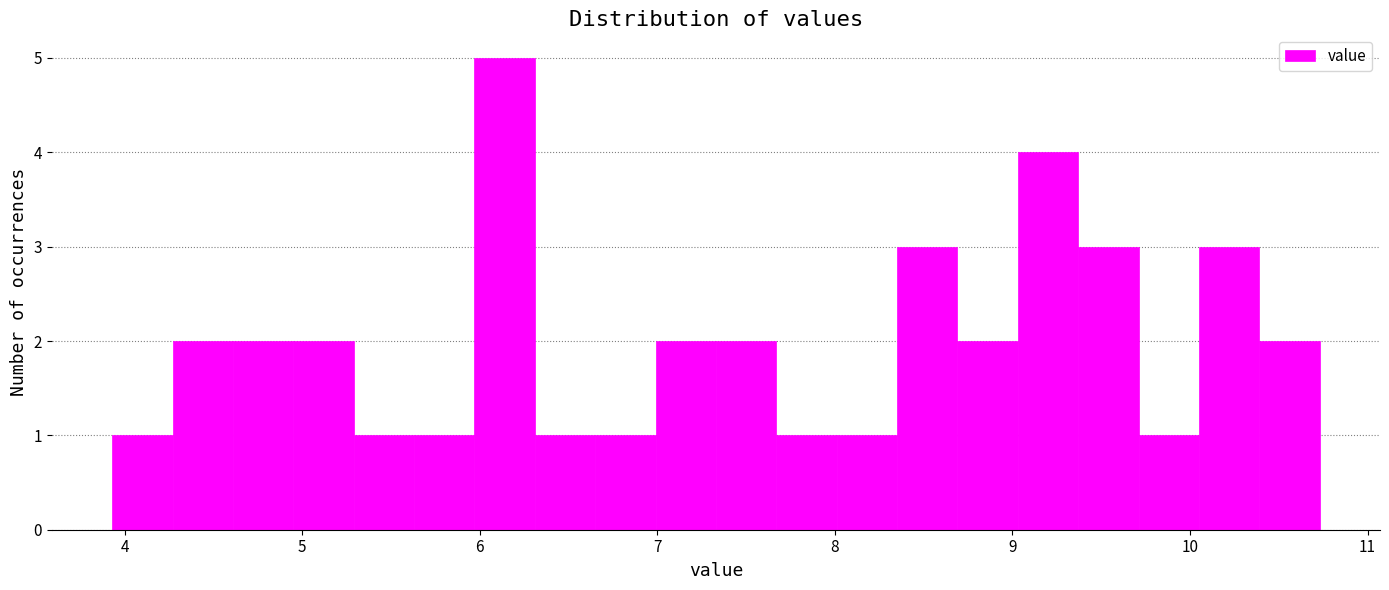

Around what value on the x-axis is the tallest bar? Give the approximate position of its centre, as read against the axis.

6.1